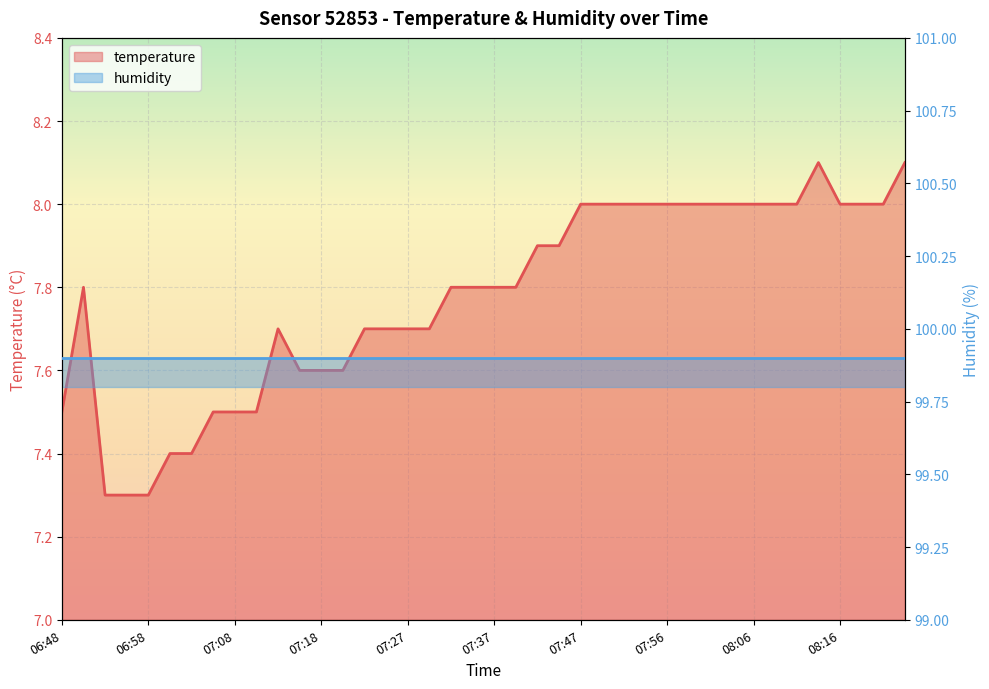

List the labels in order of value, largest first.

08:13, 08:23, 07:47, 07:49, 07:52, 07:54, 07:56, 07:59, 08:01, 08:04, 08:06, 08:09, 08:11, 08:16, 08:18, 08:21, 07:42, 07:44, 06:51, 07:32, 07:35, 07:37, 07:39, 07:13, 07:22, 07:25, 07:27, 07:30, 07:15, 07:18, 07:20, 06:48, 07:05, 07:08, 07:10, 07:01, 07:03, 06:53, 06:56, 06:58